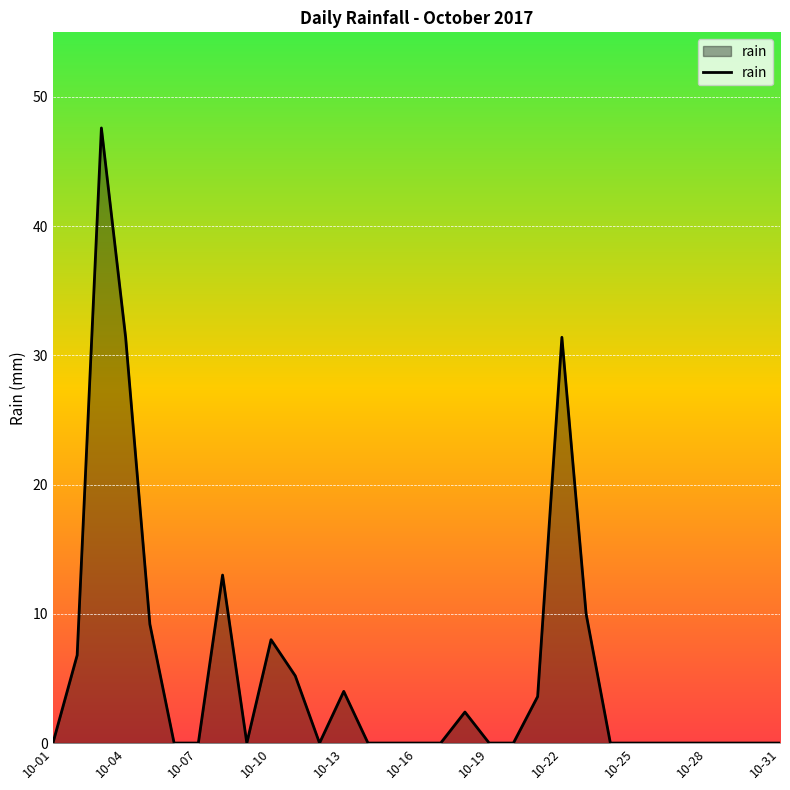

What is the greatest value displayed?

47.6